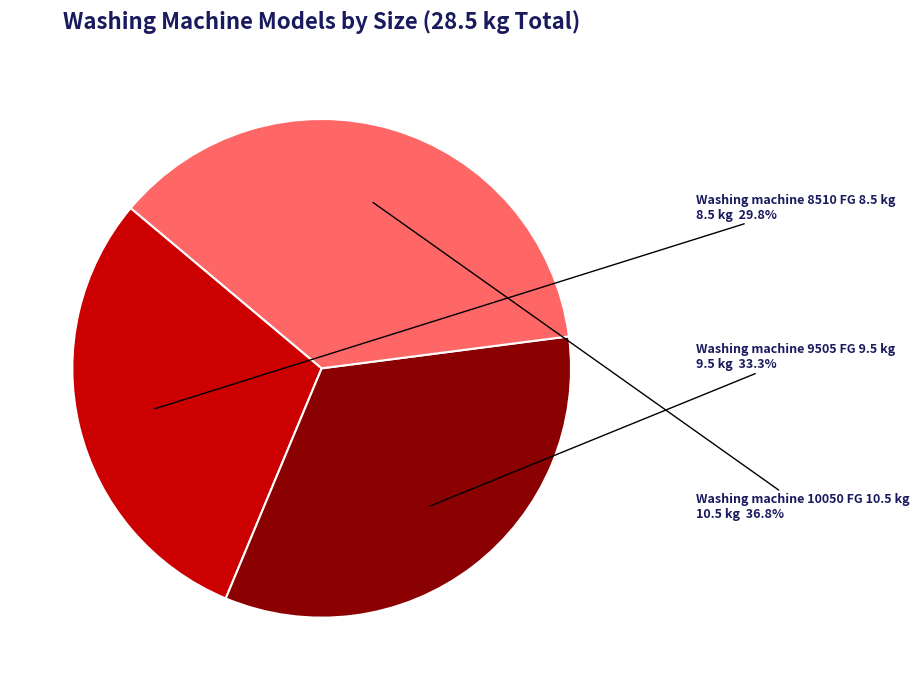

Is there a majority slice in this chart?

No